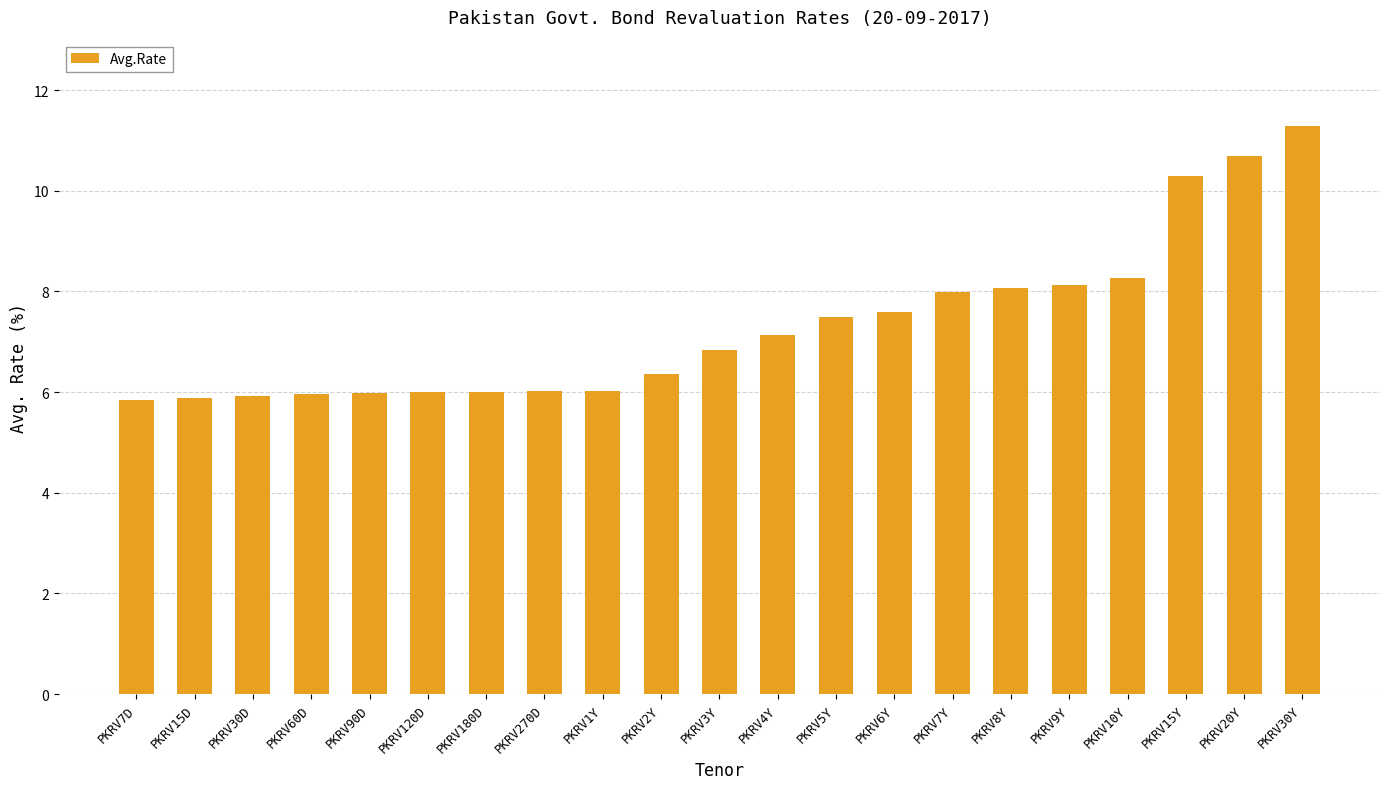

The value at PKRV30D is 8.2. True or false?

False